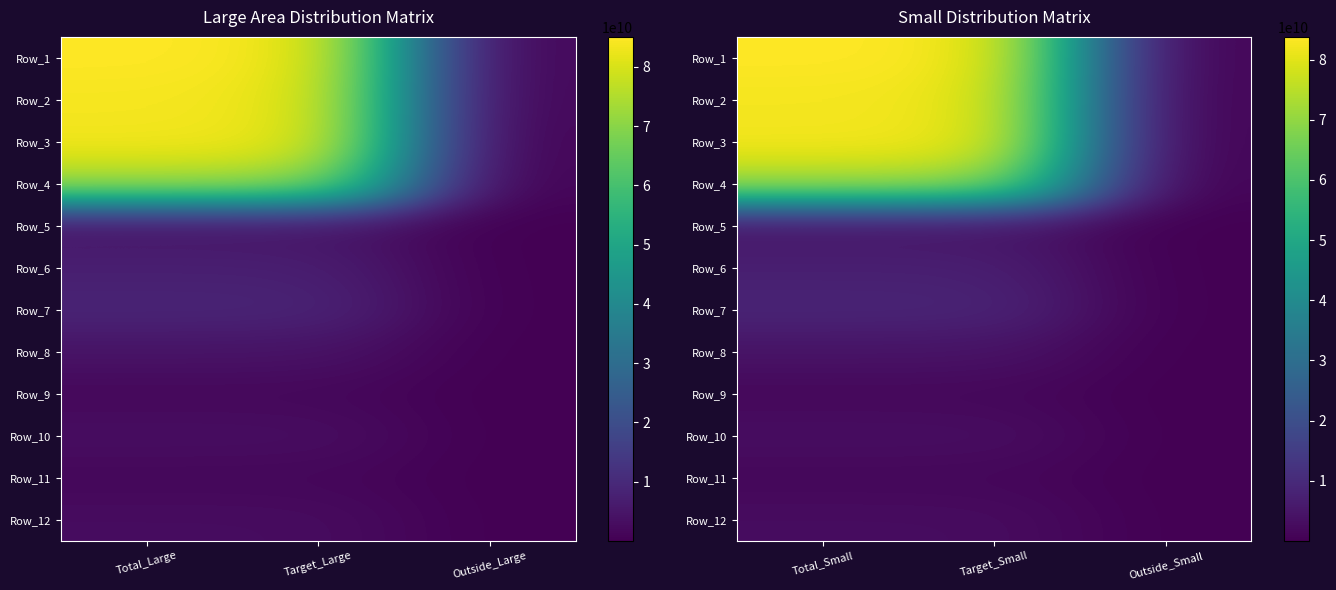

The value of Row_9 at Target_Small is 1653947100. True or false?

True